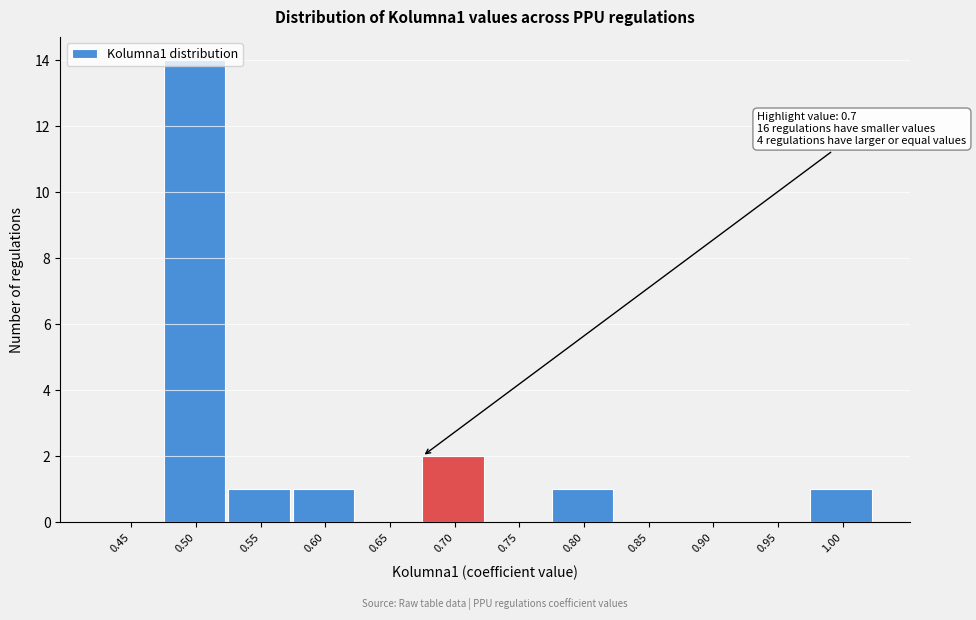

What is the change in value from 0.95 to 1.00?

+1